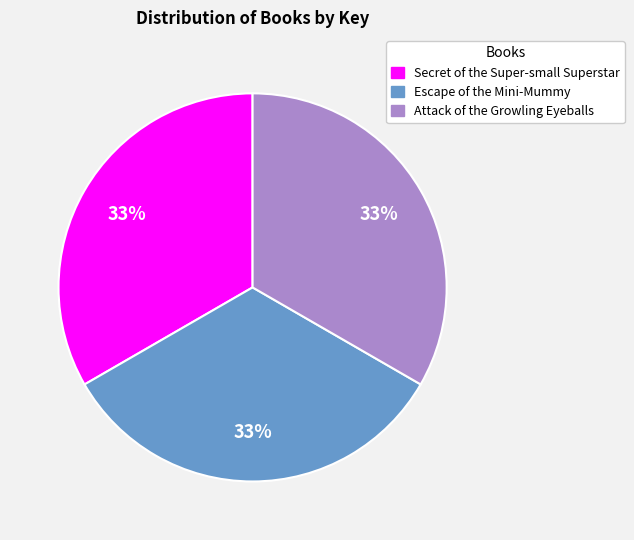

What is the ratio of the value at Secret of the Super-small Superstar to the value at Escape of the Mini-Mummy?

1.0